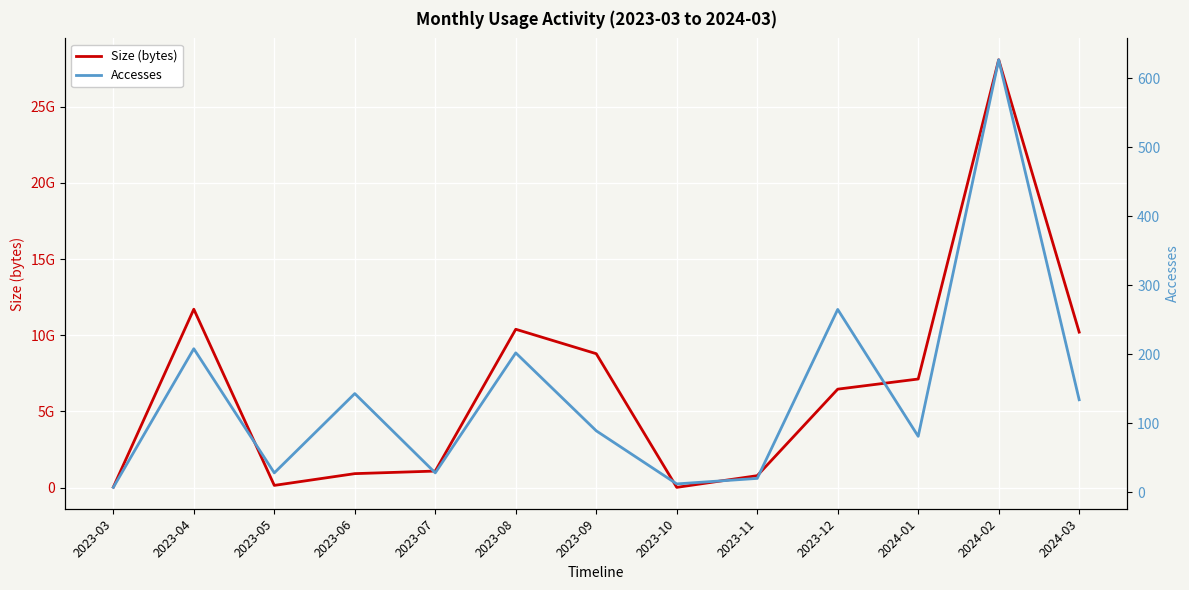

At 2023-09, list the series in order from smallest to largest.

Accesses, Size (bytes)